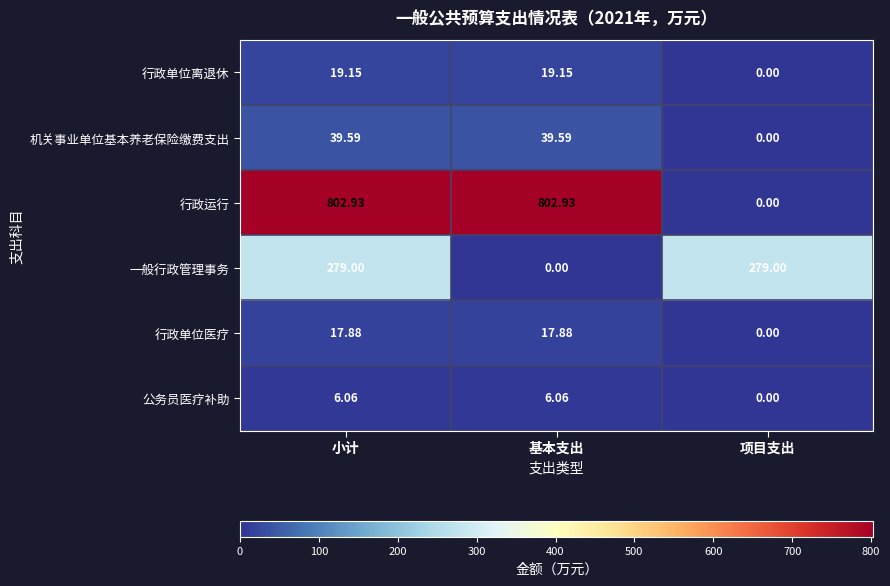

Which series has the largest range (max minus min)?

行政运行